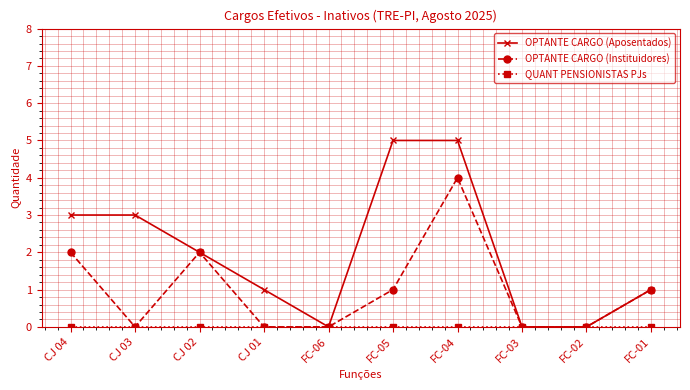

What is the label of the 1st point from the left?

CJ 04